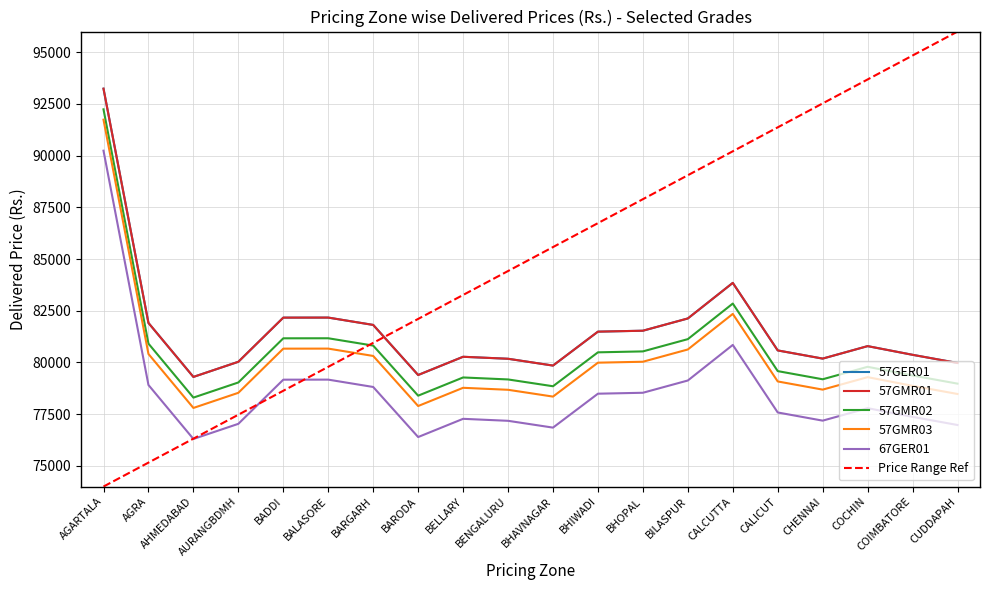

At which category does 67GER01 reach its first local valley?

AHMEDABAD